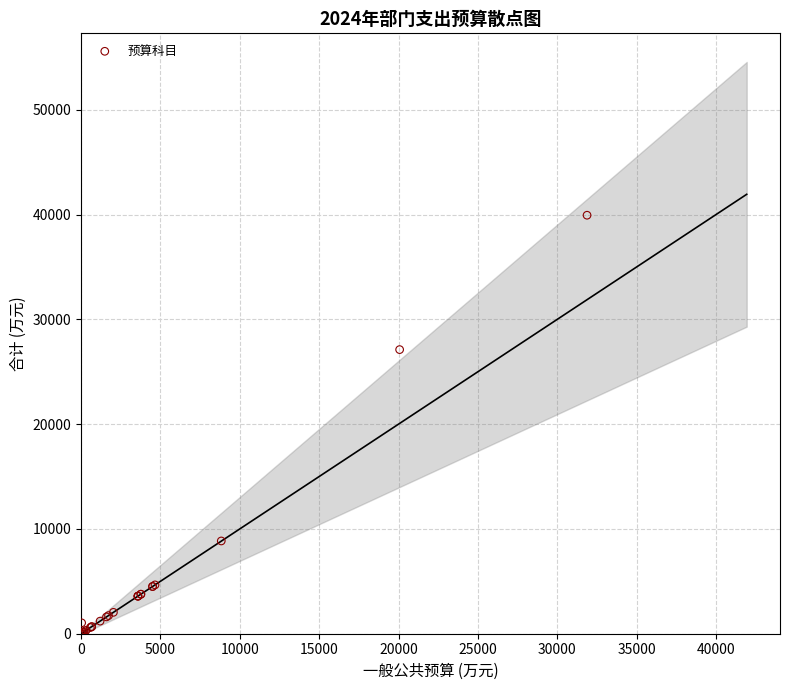

What Y value in the scatter plot is closest to 19968?

27112.4